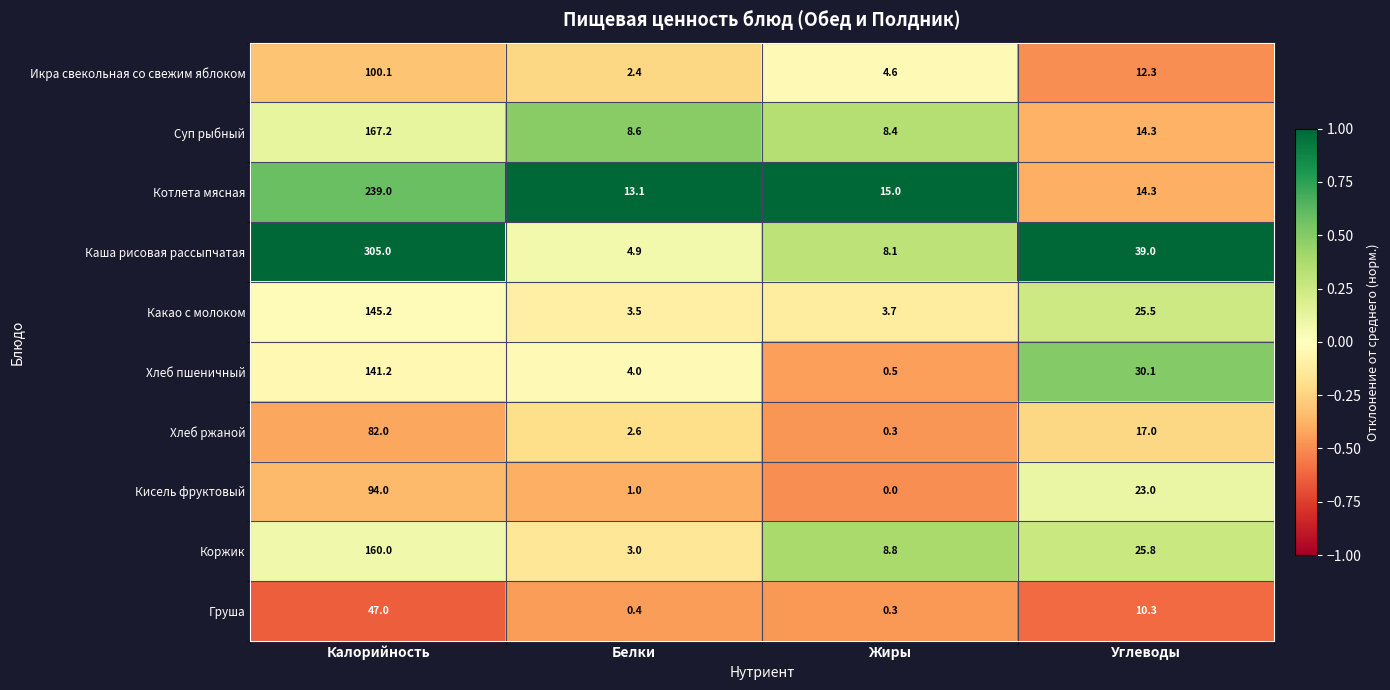

At which category is the sum across all series the highest?

Калорийность